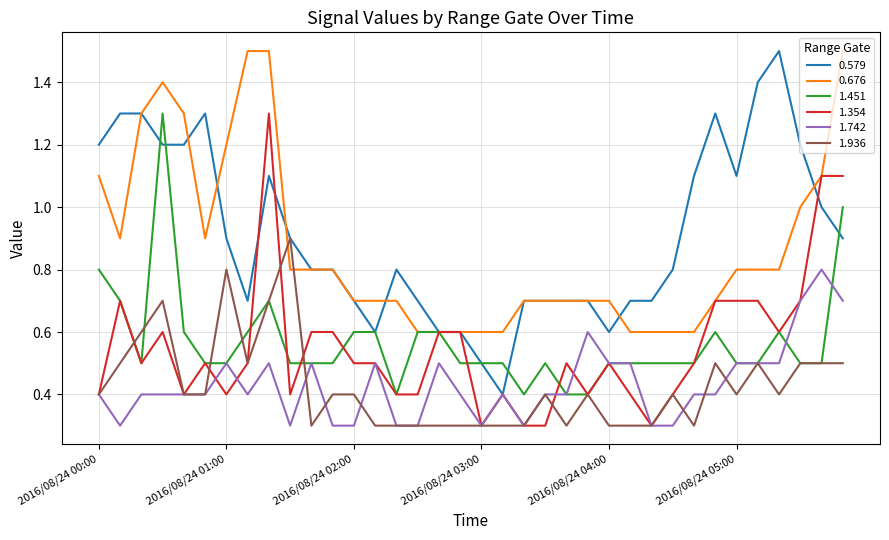

What is the smallest value displayed?

0.3